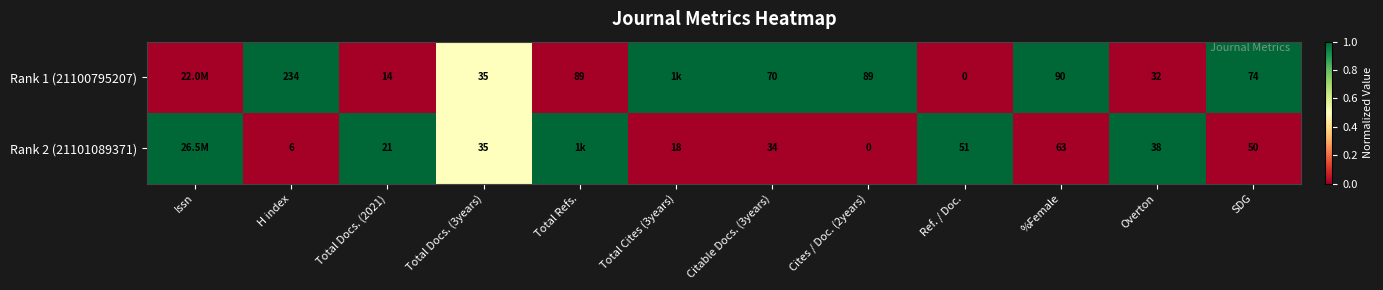

The value of Rank 2 (21101089371) at Overton is 38. True or false?

True